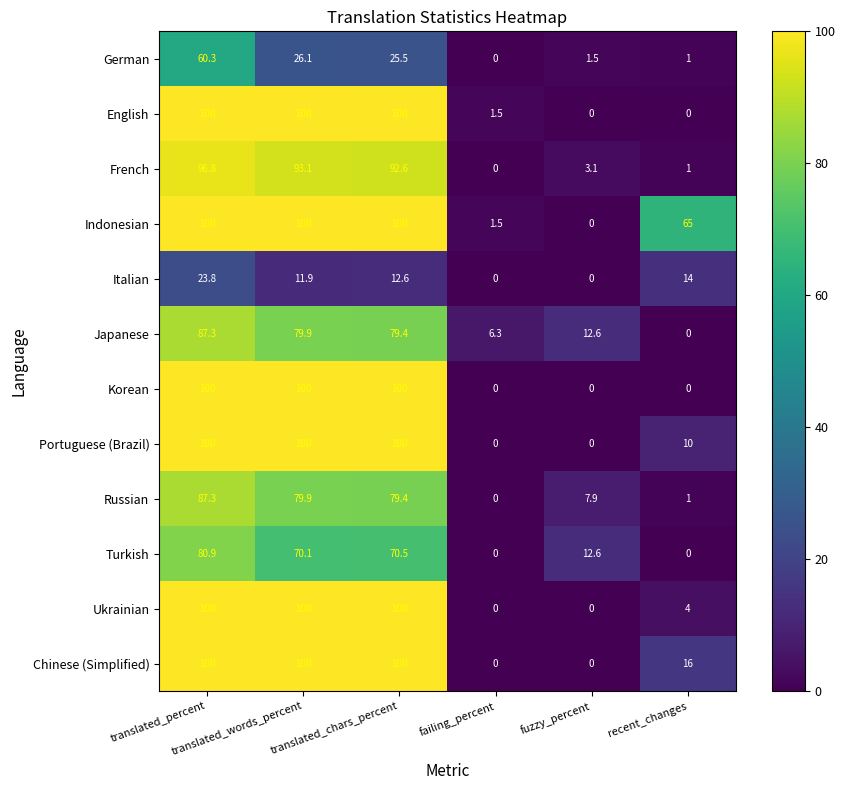

How many Portuguese (Brazil) values are between 0 and 100?

6